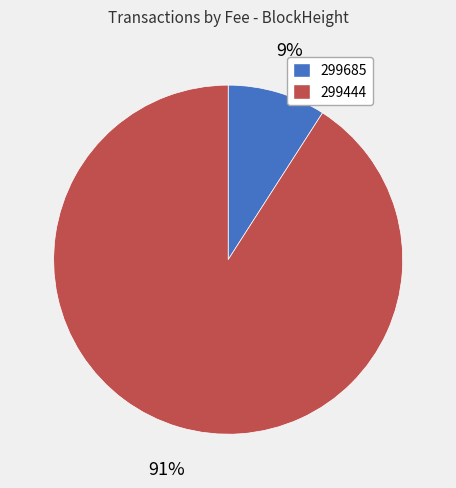

Is there any slice that represents more than half of the pie?

Yes